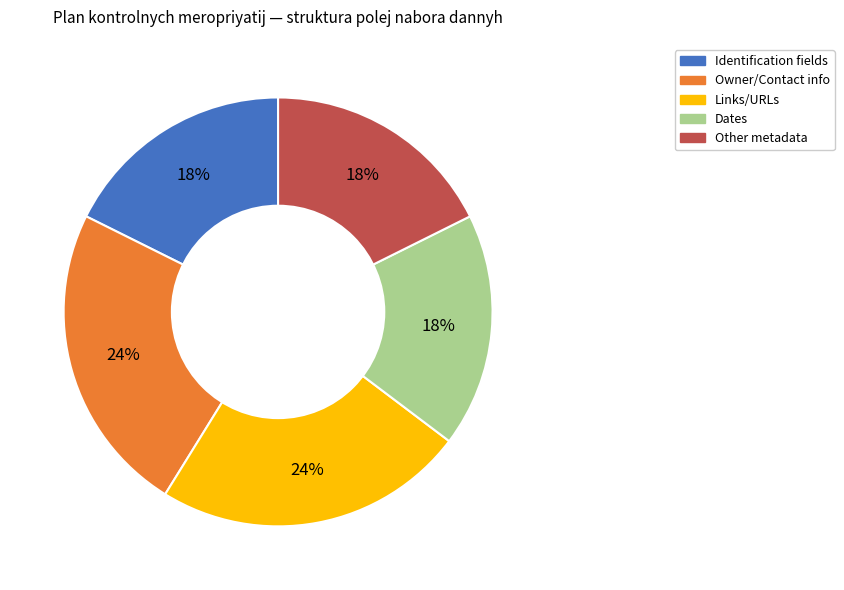

Does any single category account for the majority?

No